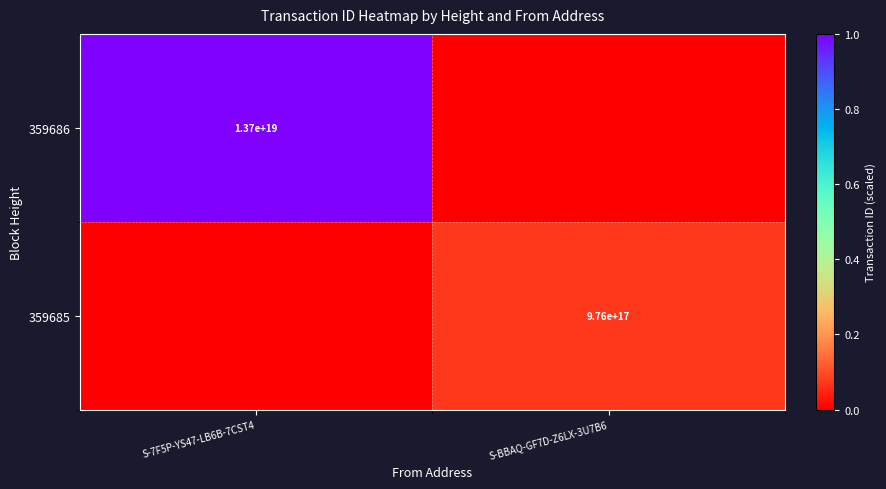

True or false: 359685 has a value of 976000000000000000 at S-BBAQ-GF7D-Z6LX-3U7B6.

True